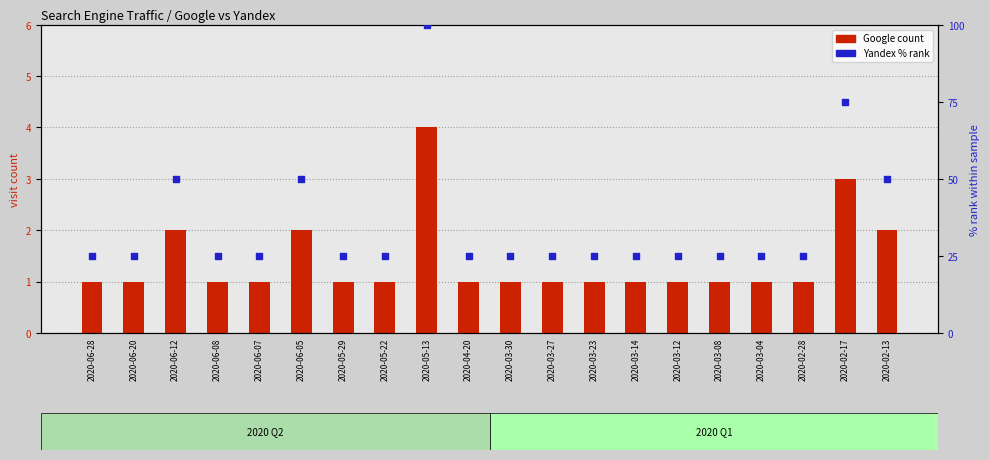

What is the total value across all series at 2020-06-08?

26